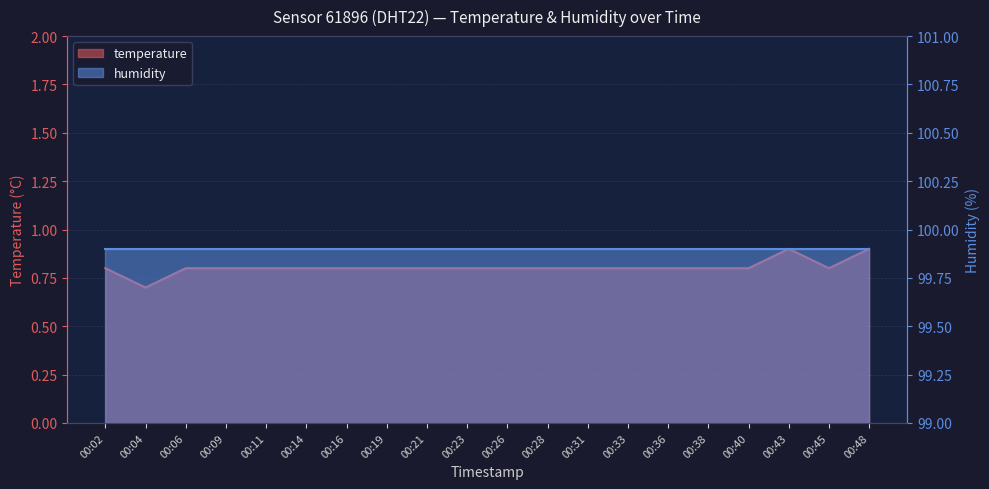

Reading left to right, list all the values displayed in this chart.

00:02=0.8	00:04=0.7	00:06=0.8	00:09=0.8	00:11=0.8	00:14=0.8	00:16=0.8	00:19=0.8	00:21=0.8	00:23=0.8	00:26=0.8	00:28=0.8	00:31=0.8	00:33=0.8	00:36=0.8	00:38=0.8	00:40=0.8	00:43=0.9	00:45=0.8	00:48=0.9